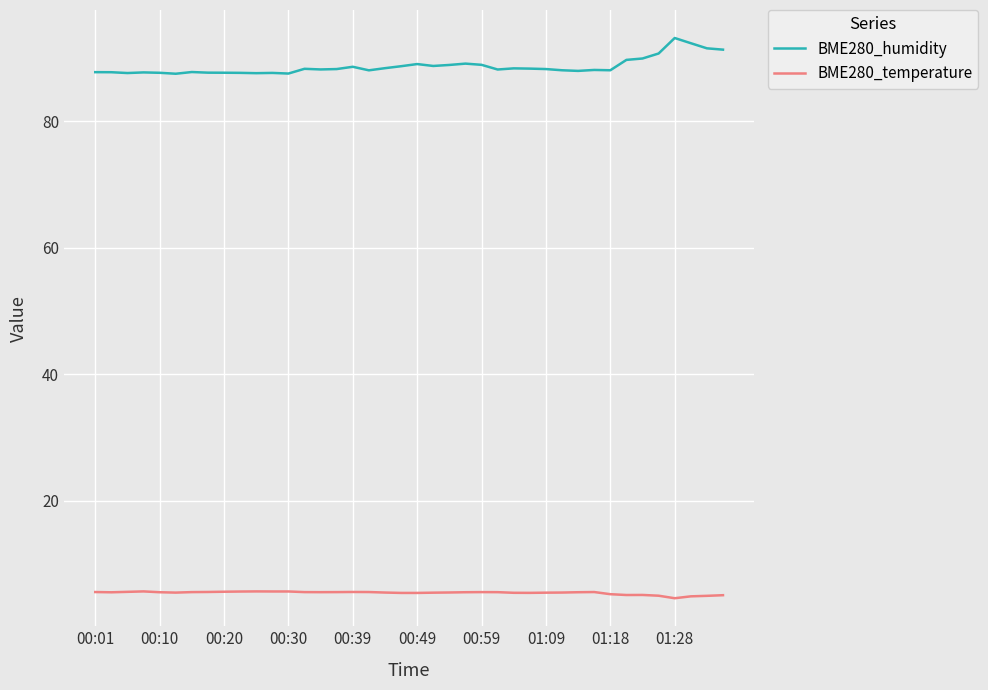

Which series has the largest range (max minus min)?

BME280_humidity